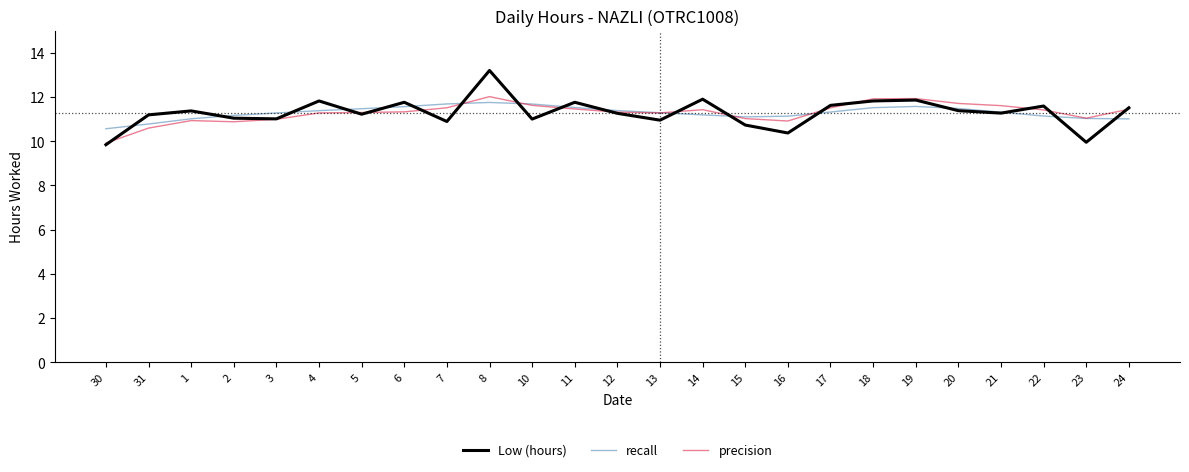

At which category is the sum across all series the highest?

8